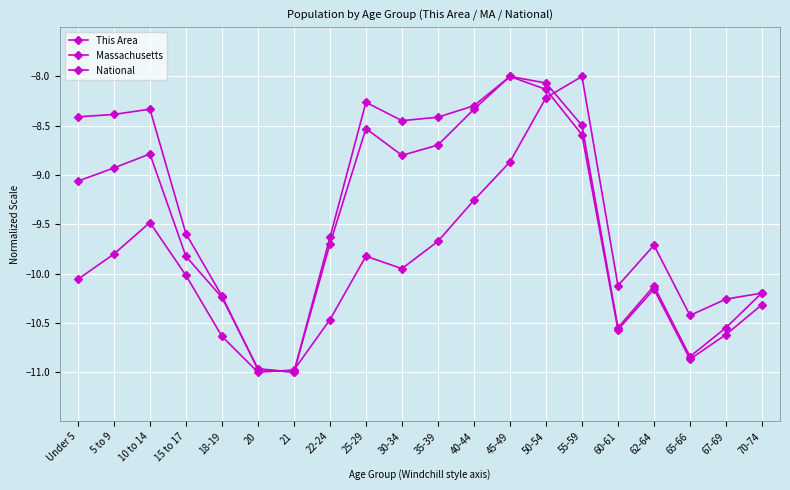

Which series ends up on top after the final intersection of This Area and Massachusetts?

This Area